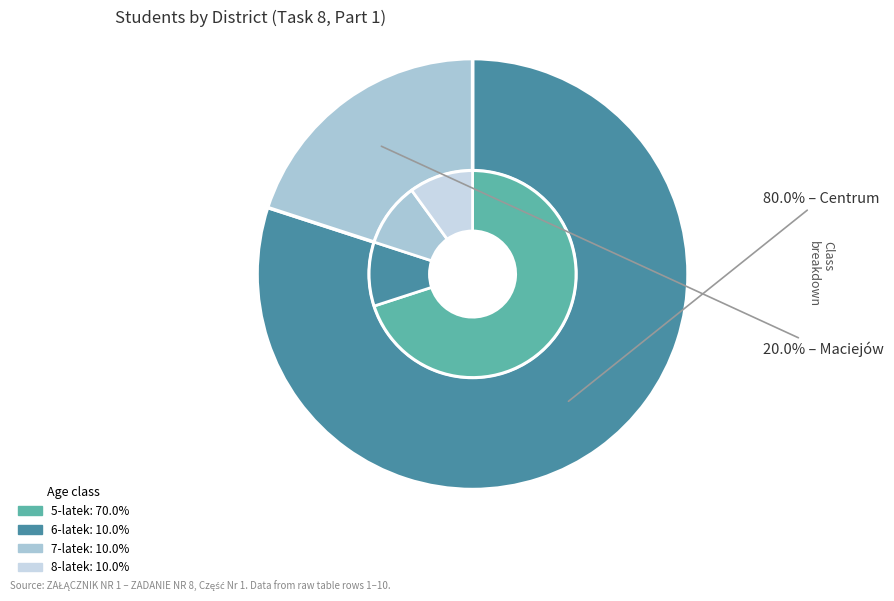

To the nearest percent, what is the average slice percentage?

50%